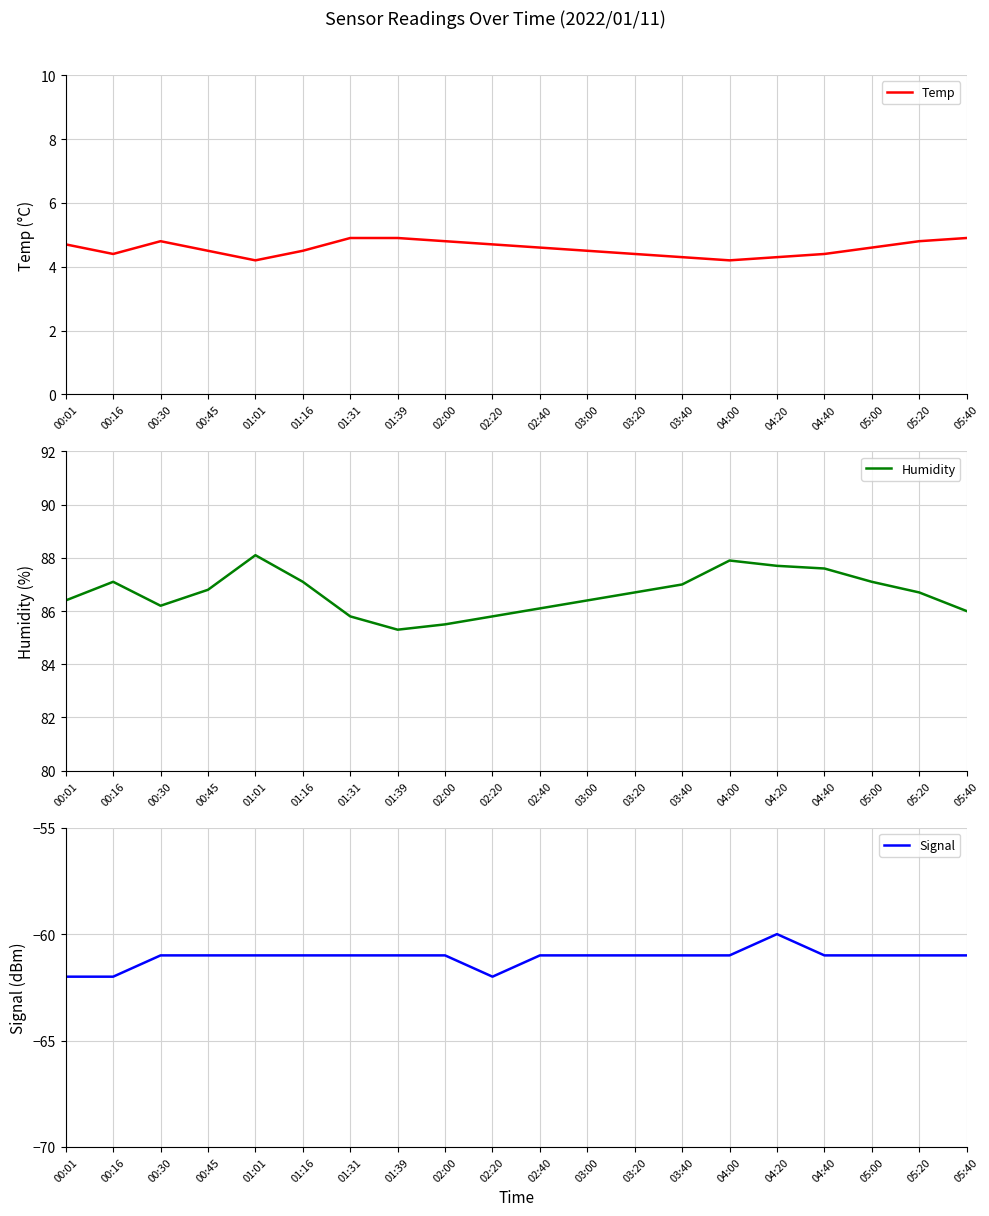

What is the difference between the second highest and second lowest values in the Temp series?

0.7